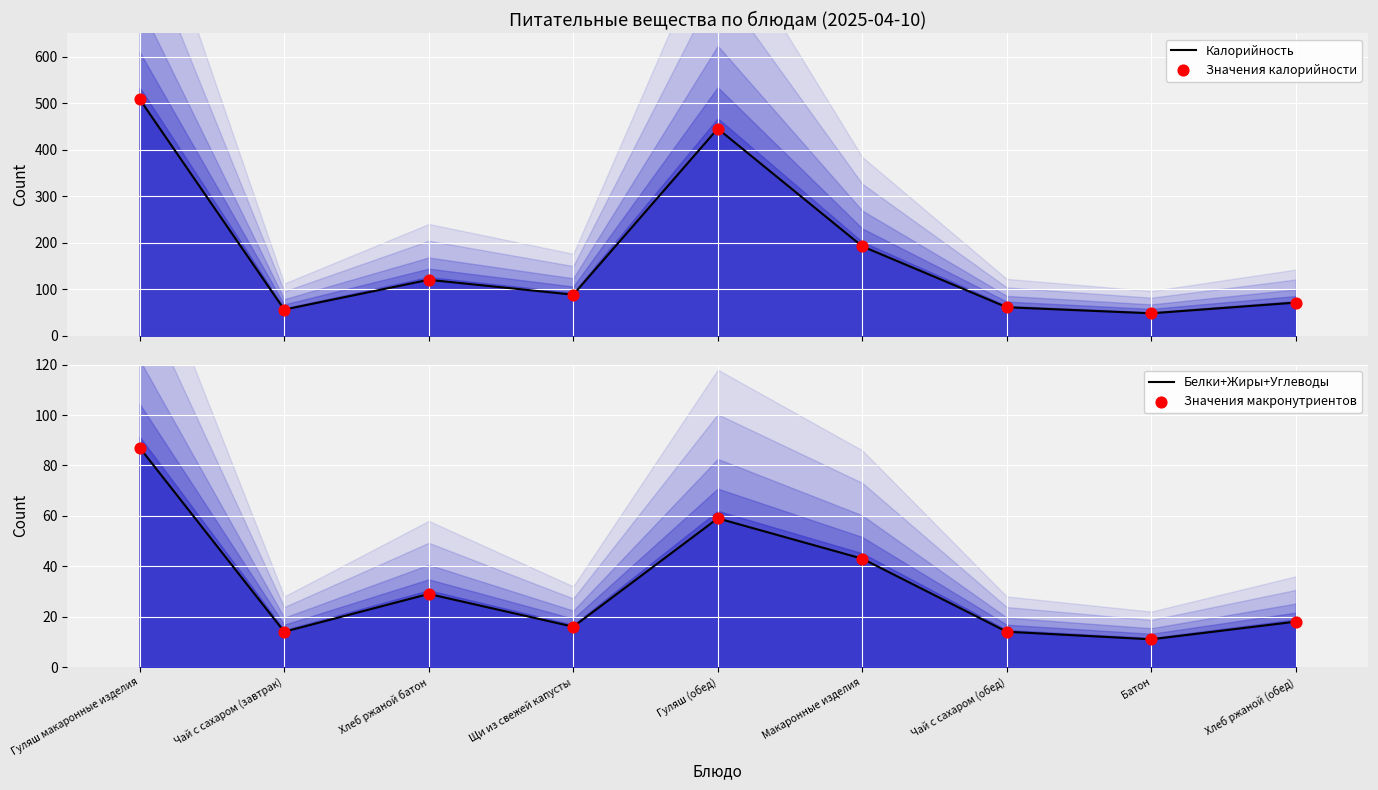

Which series contains the lowest Y value?

Белки+Жиры+Углеводы